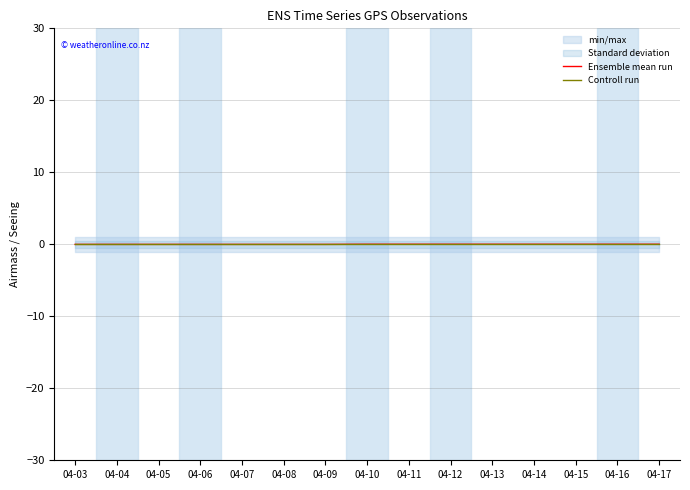

The Ensemble mean run series shows 0.0 at 04-13. True or false?

True